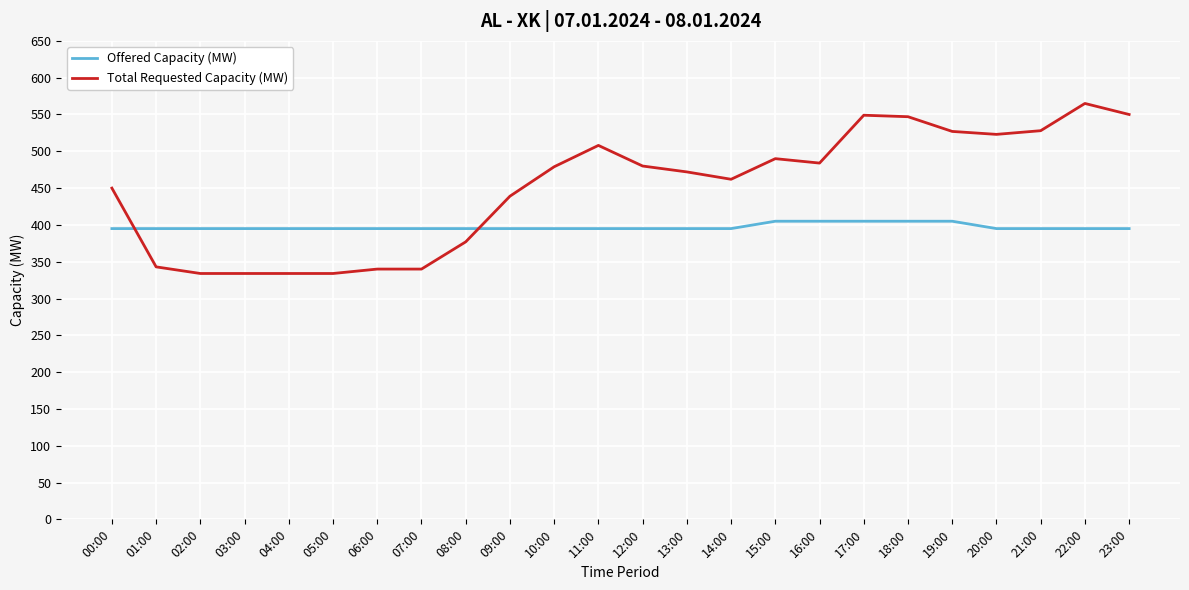

True or false: Total Requested Capacity (MW) and Offered Capacity (MW) cross at least once.

True